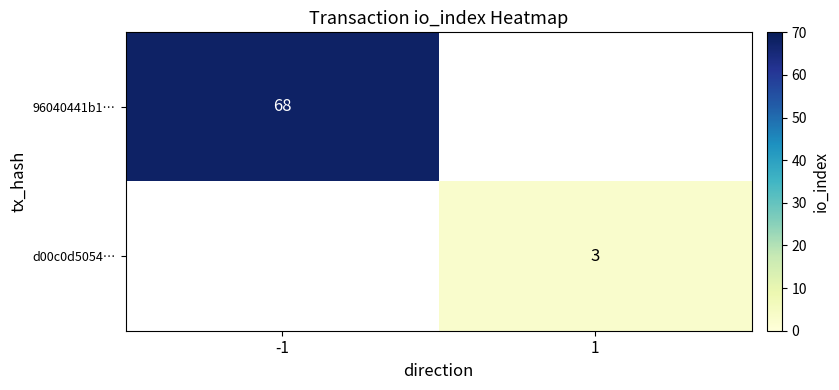

The d00c0d5054… series shows 5 at 1. True or false?

False